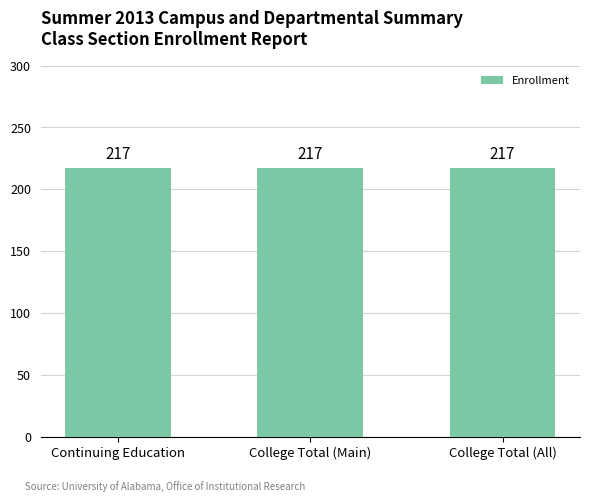

What is the label of the 2nd bar from the right?

College Total (Main)